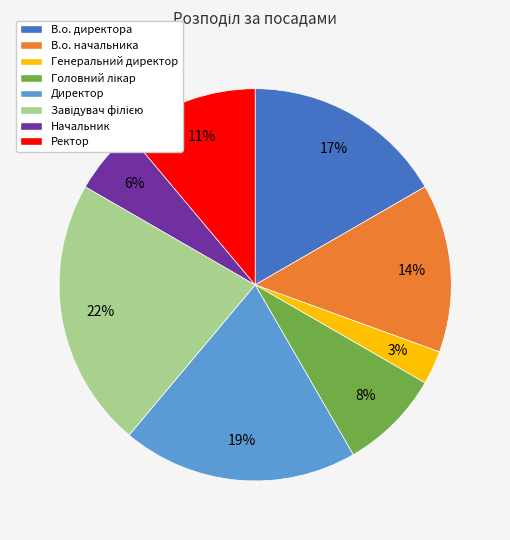

To the nearest percent, what portion does В.о. начальника represent?

14%